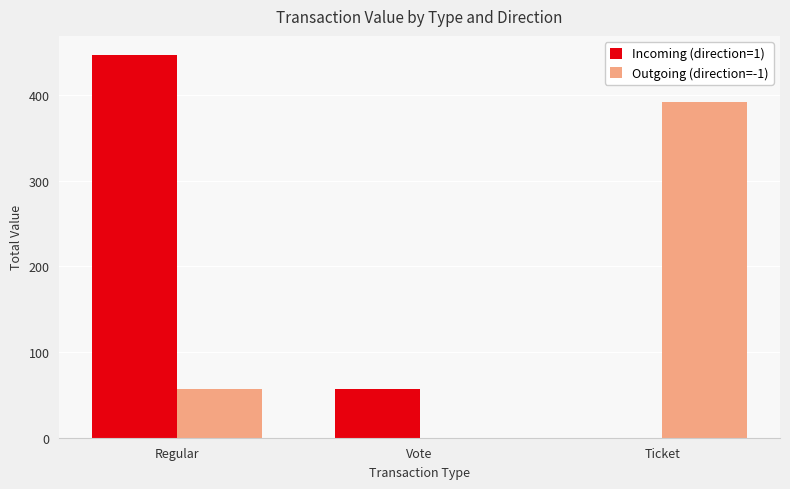

Which series changed the most between Regular and Ticket?

Incoming (direction=1)